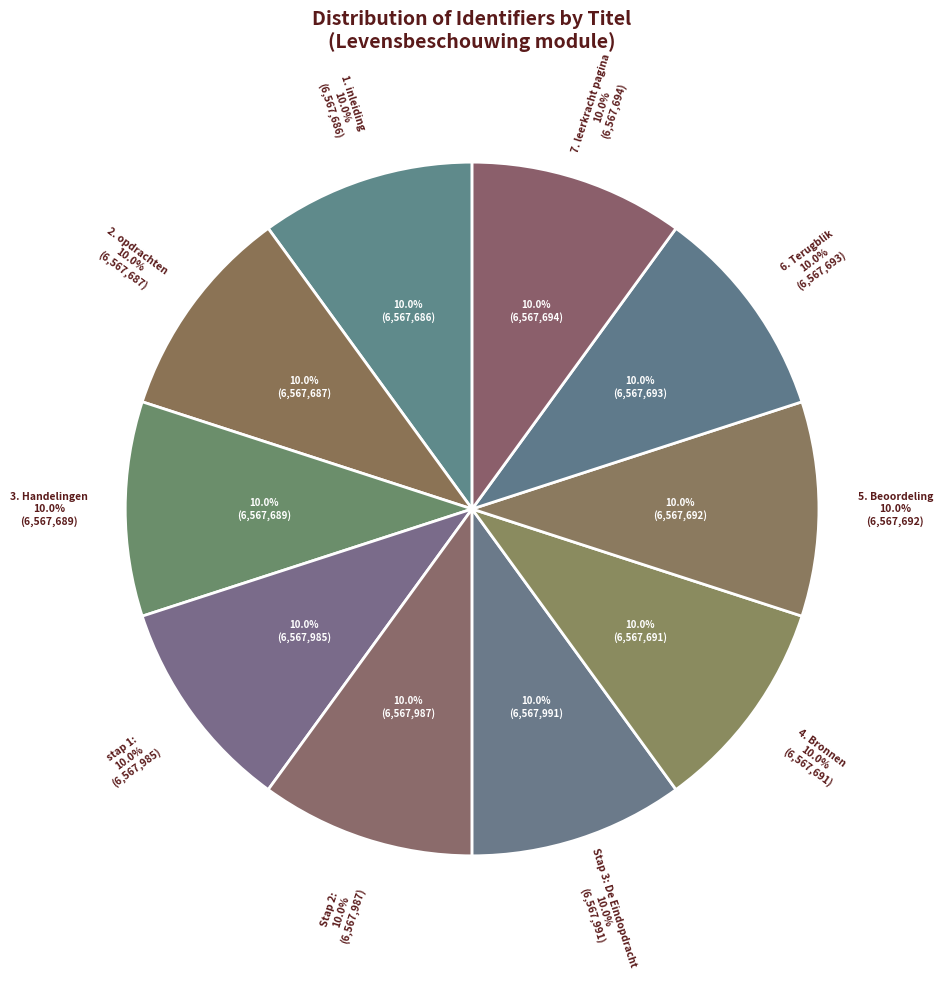

To the nearest percent, what percentage of the pie is Stap 3: De Eindopdracht?

10%